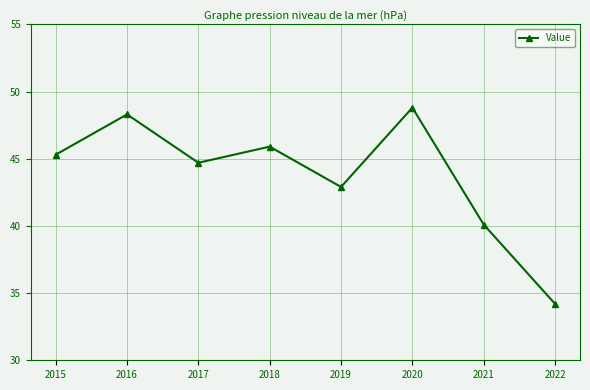

The chart shows a value of 80.3 at 2017. True or false?

False